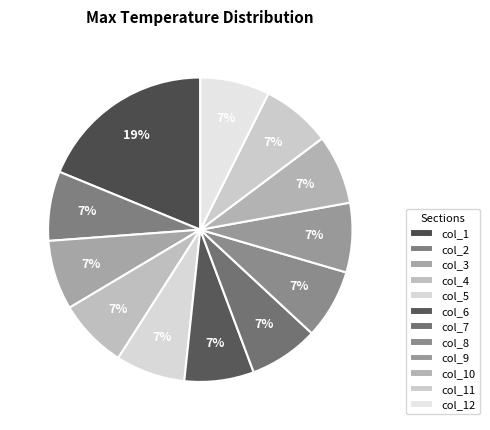

How many slices are in this pie chart?

12